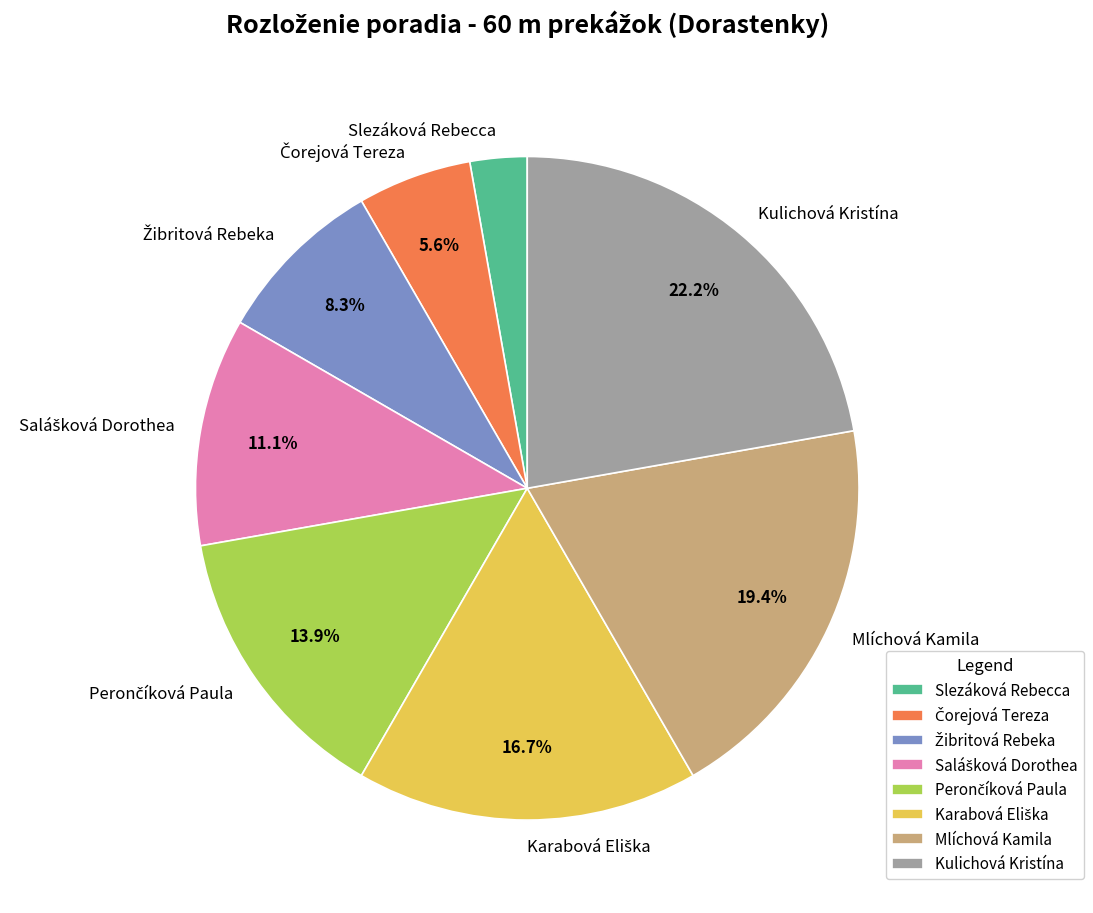

Approximately how many times larger is the value at Mlíchová Kamila compared to Kulichová Kristína?

0.9